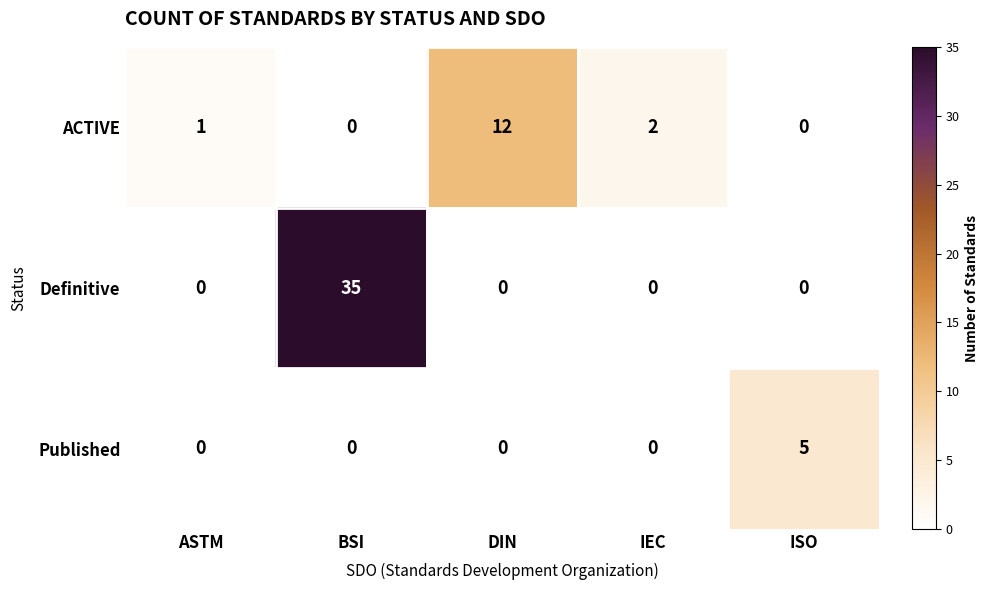

Which series changed the most between BSI and ISO?

Definitive